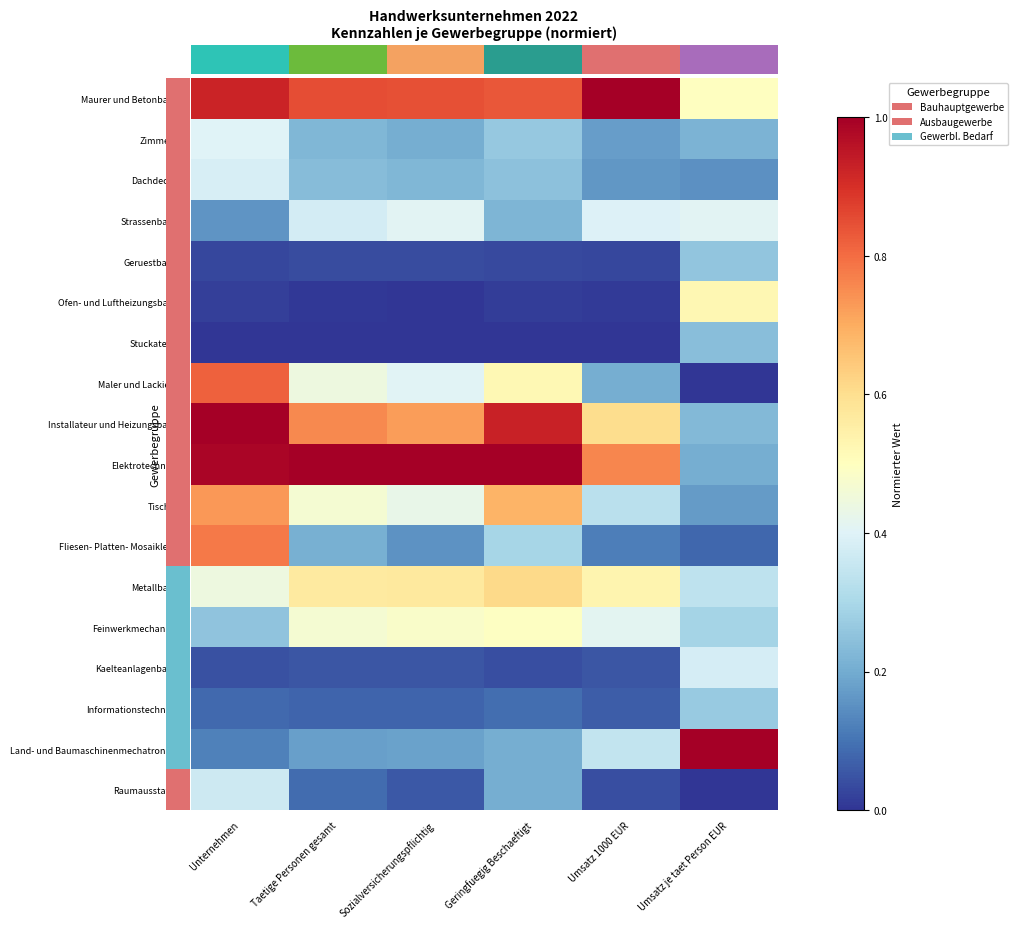

Which has a higher value, Unternehmen or Sozialversicherungspflichtig?

Unternehmen